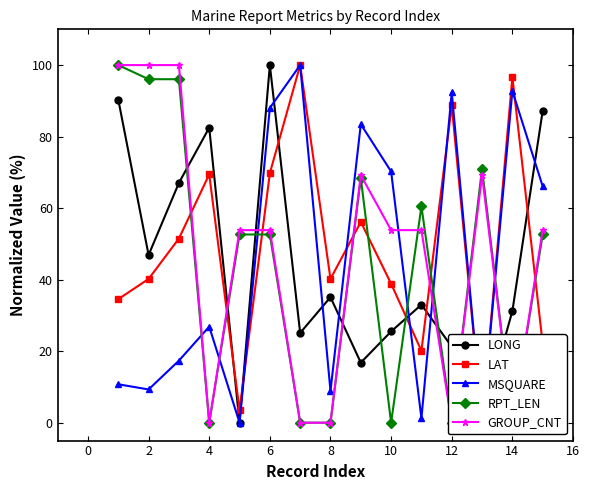

How many values in MSQUARE are above zero?

13